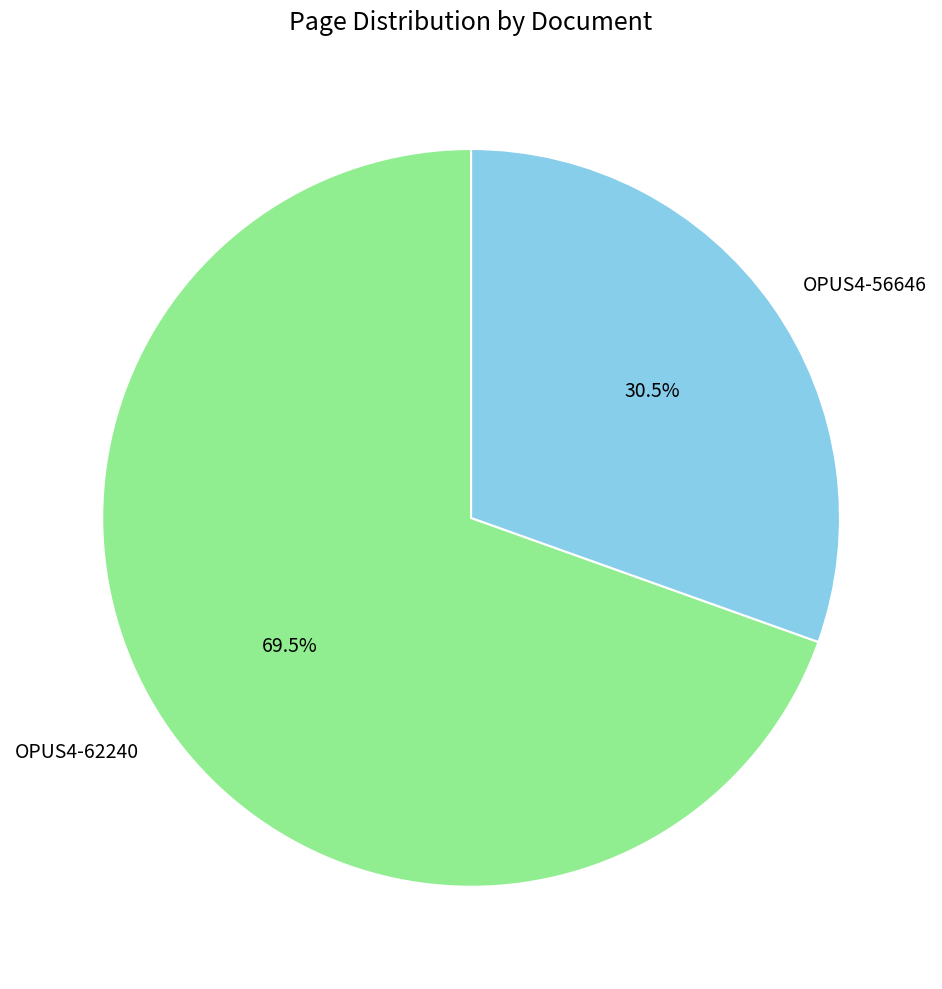

Is the sum of OPUS4-56646 and OPUS4-62240 greater than half?

Yes